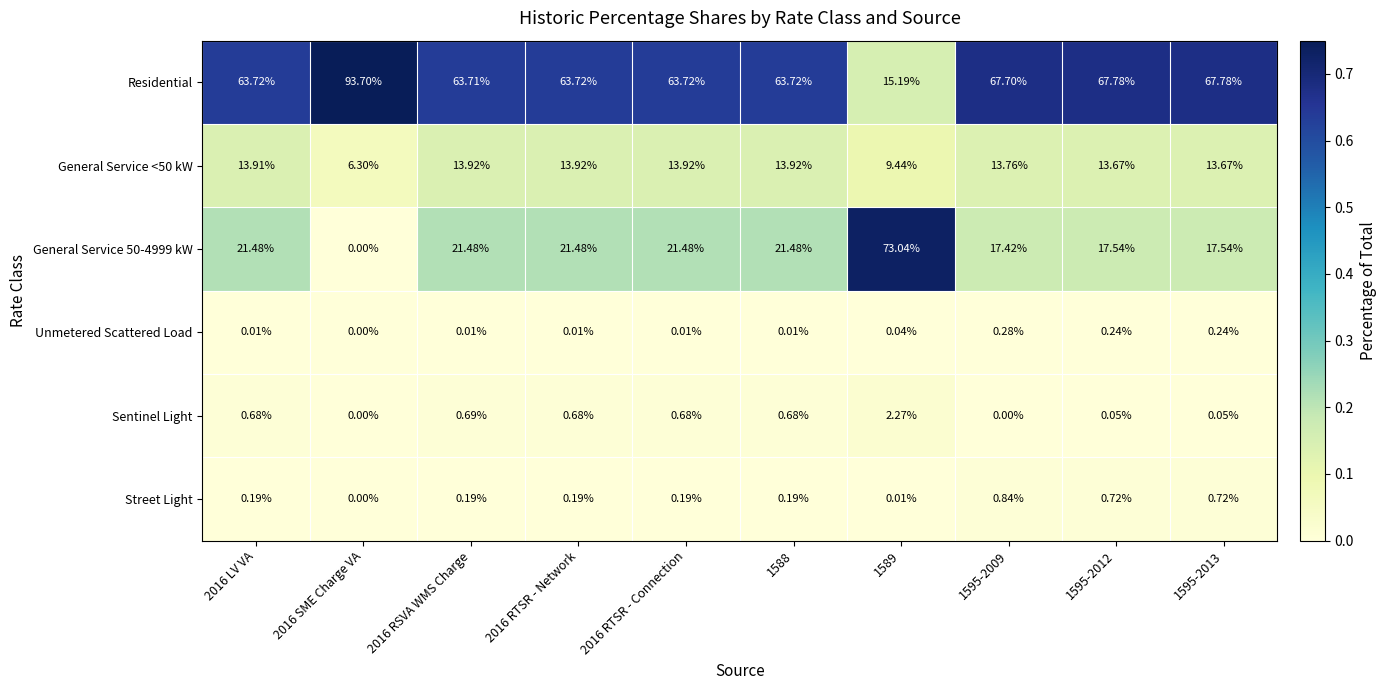

What is the spread (max minus min) of values at 2016 LV VA?

63.7